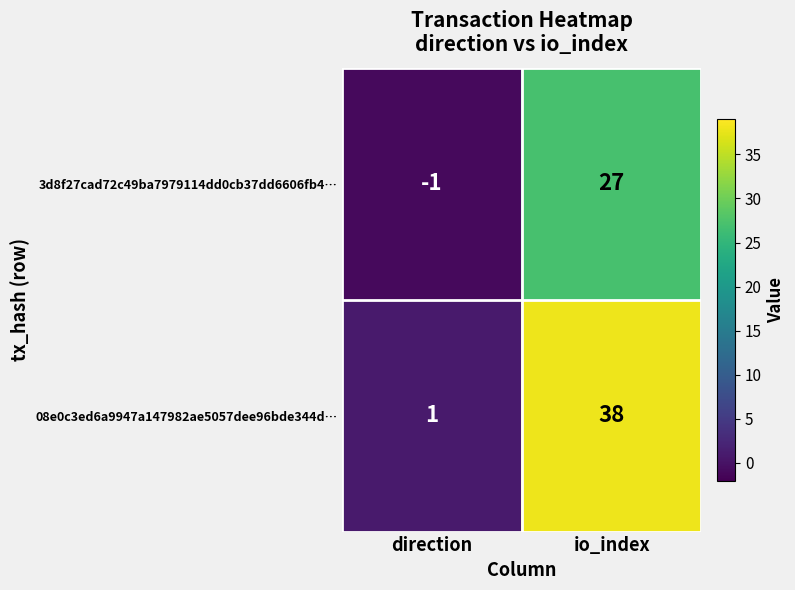

Which category has the highest value across all series?

io_index